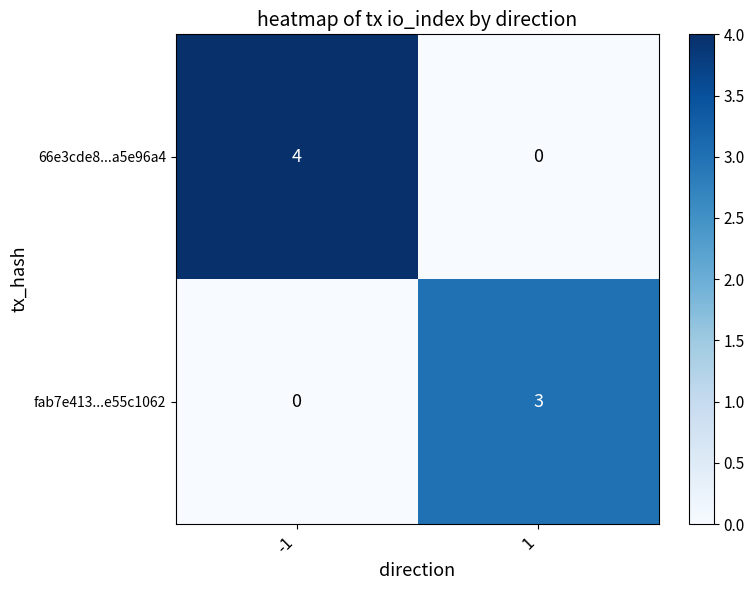

The fab7e413...e55c1062 series shows 0 at -1. True or false?

True